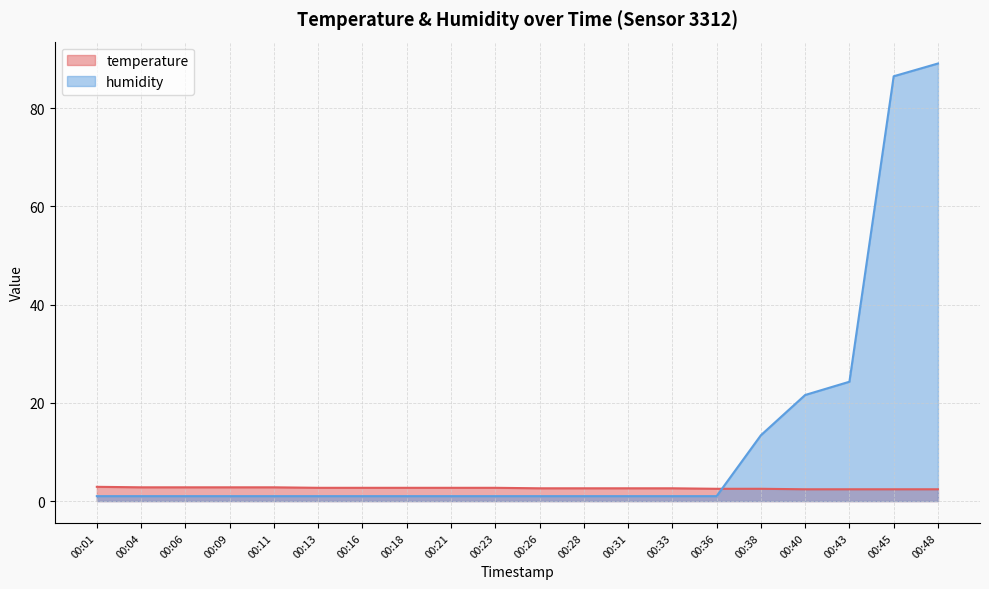

What is the difference between the humidity values at 00:38 and 00:06?

12.4